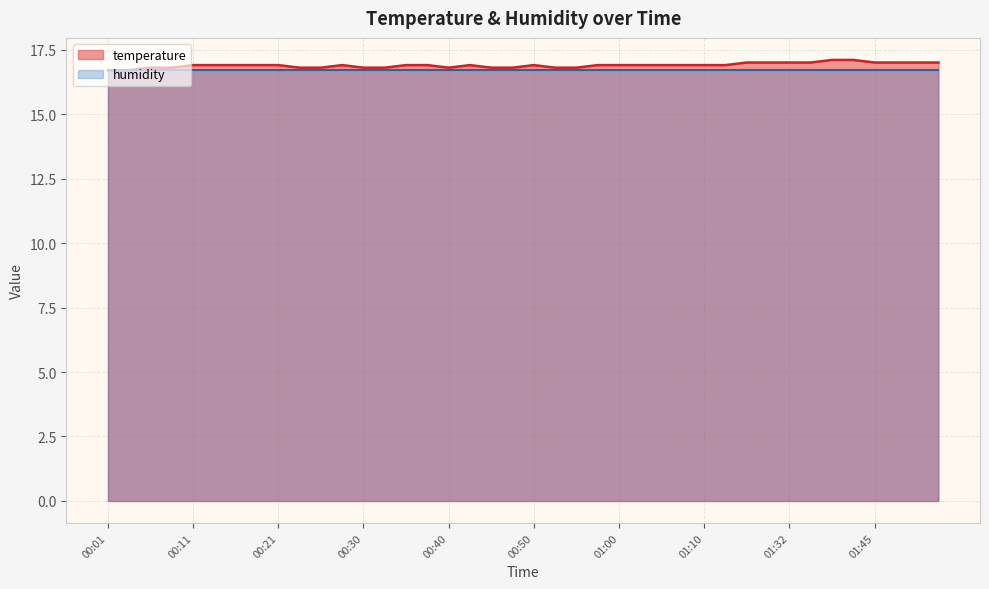

How many data points does each series have?

40